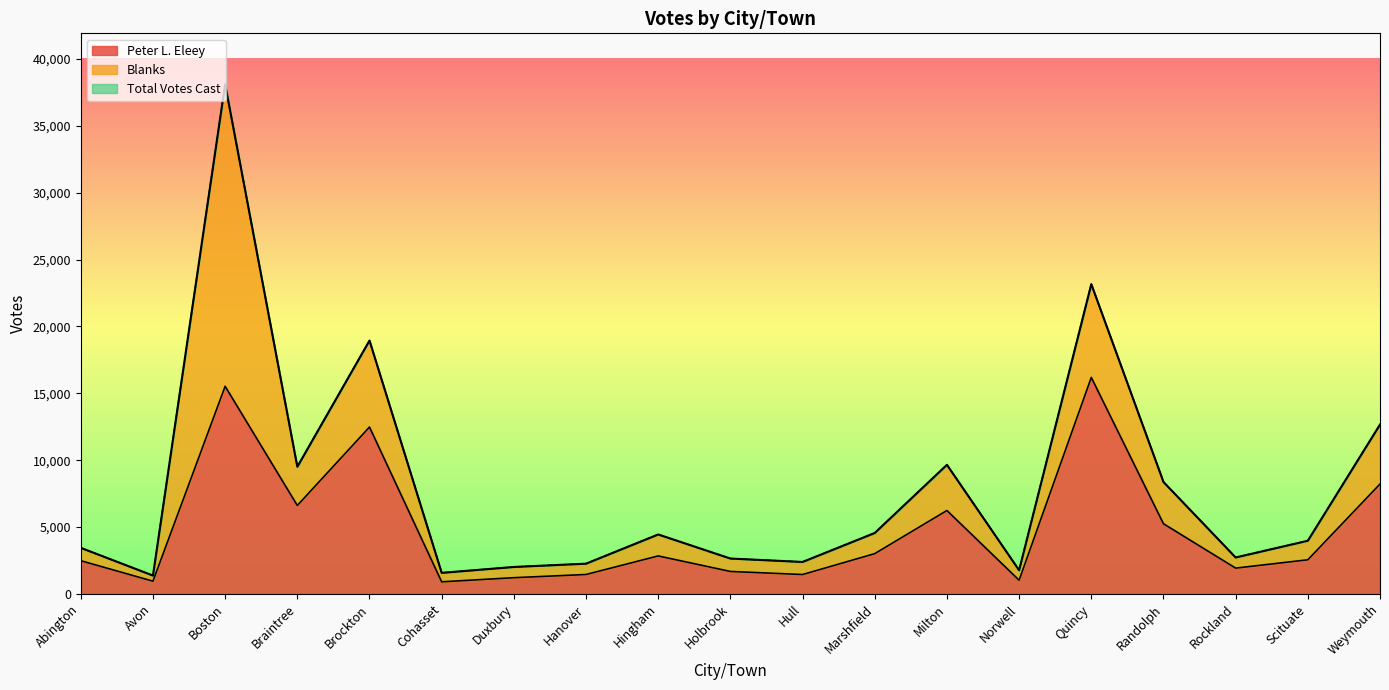

How many interior local valleys does the Total Votes Cast series have?

6